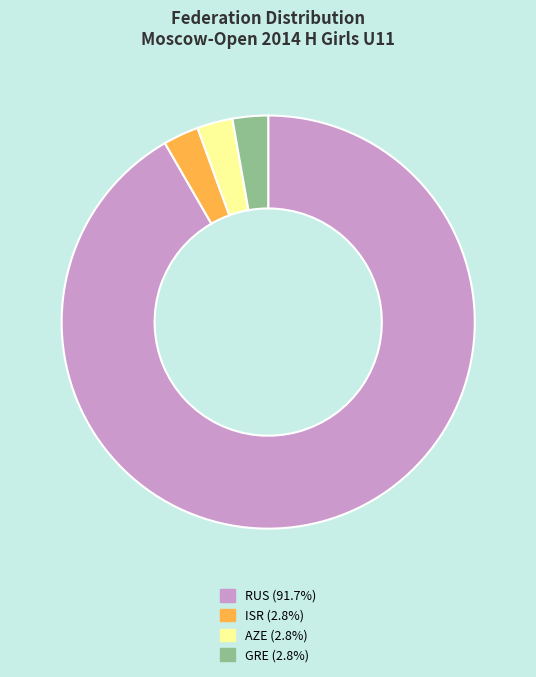

Is GRE the majority of the pie?

No